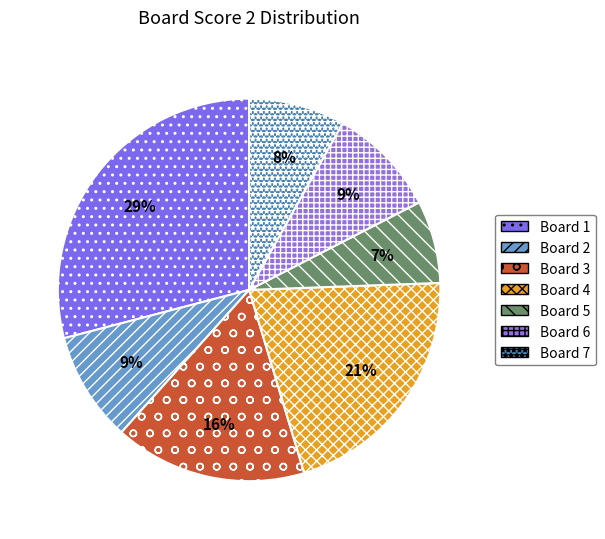

Is there a majority slice in this chart?

No